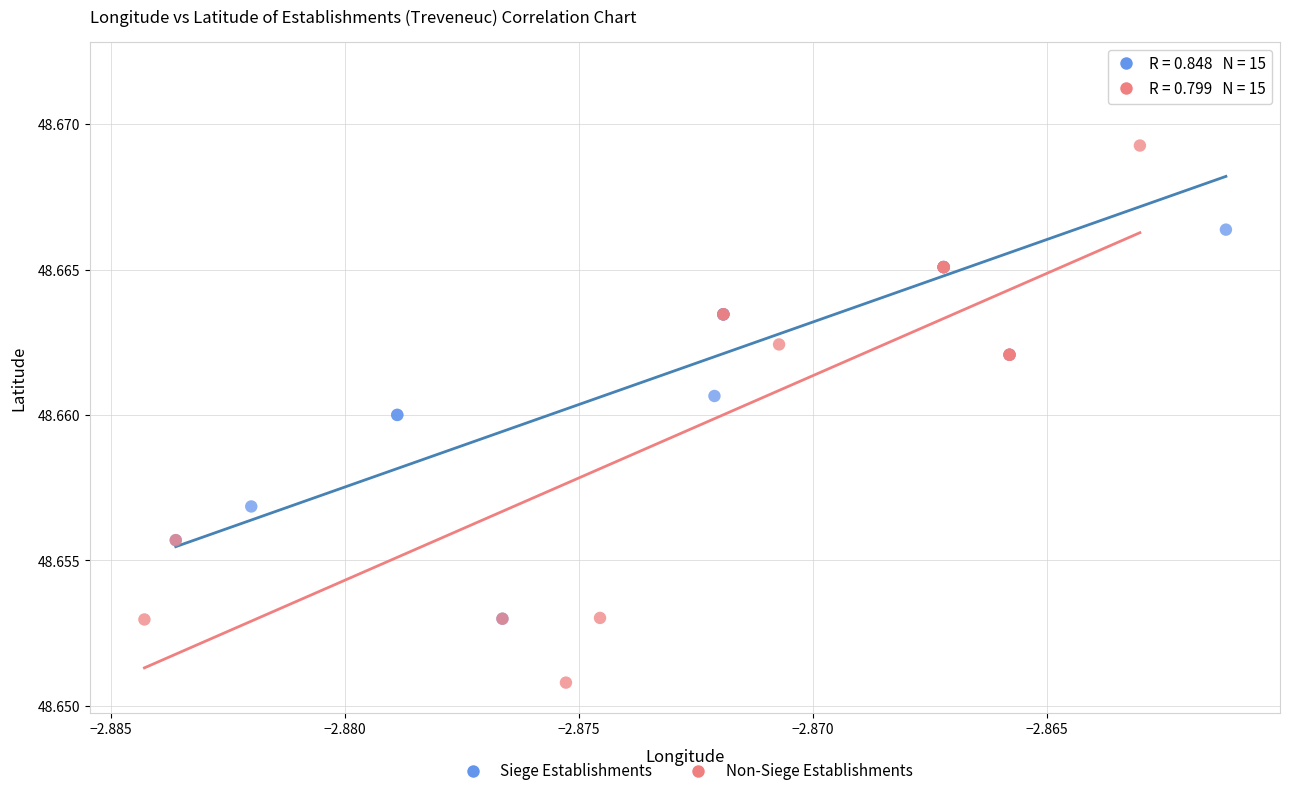

Which series contains the highest Y value?

Siege Establishments